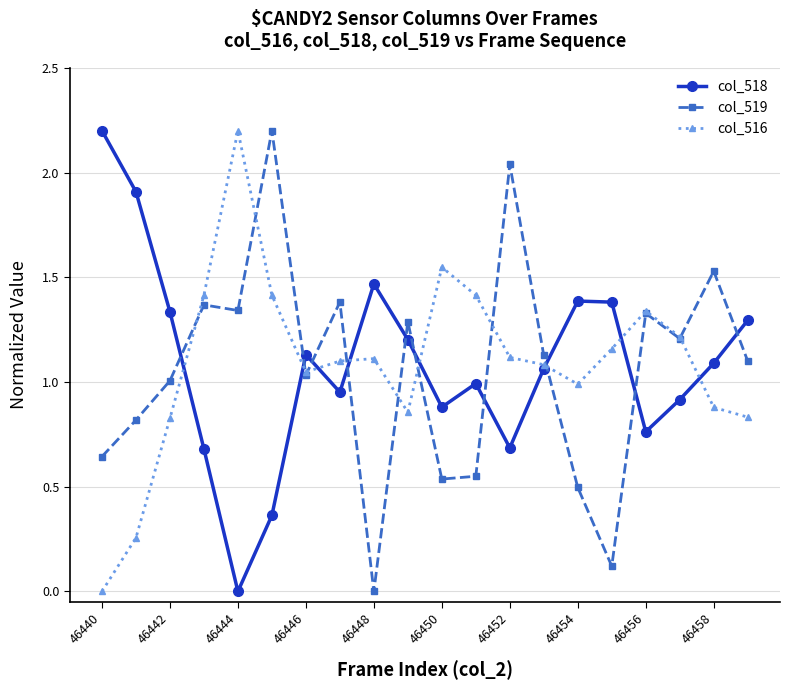

What is the maximum value for col_518?

2.2